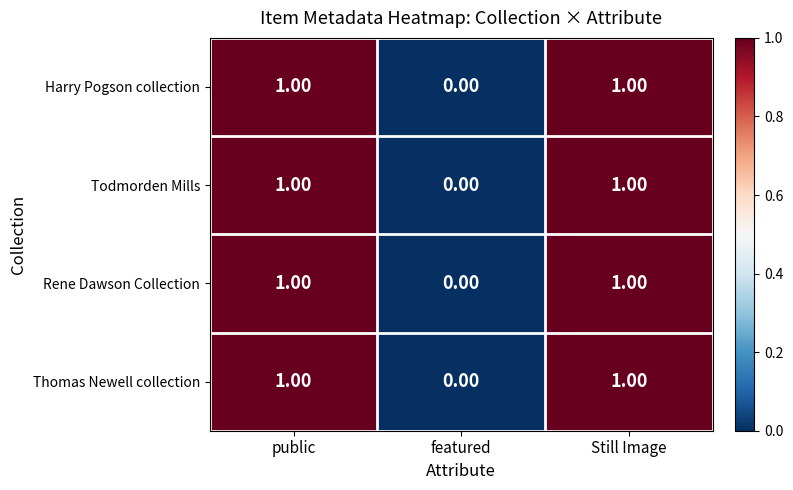

Which category has the lowest value in the Todmorden Mills series?

featured